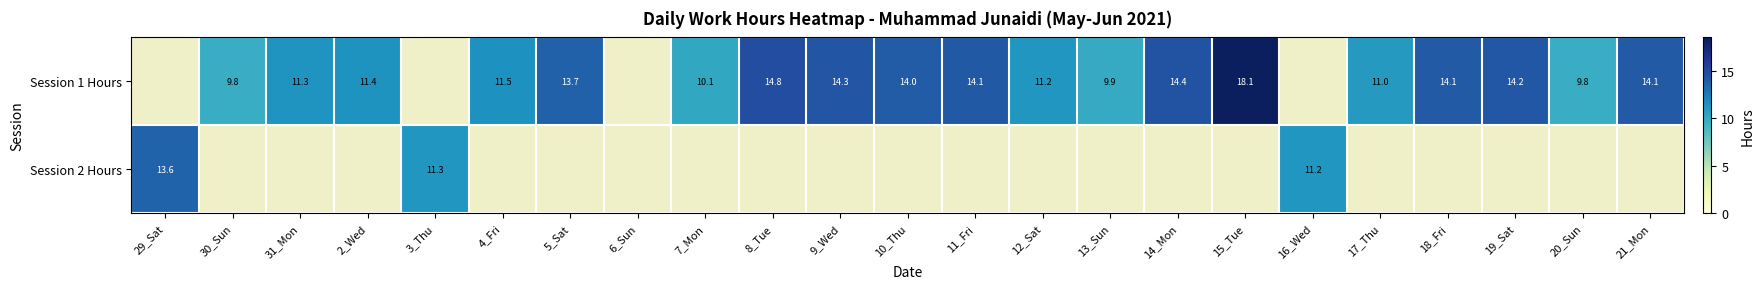

What is the difference between the maximum and minimum values in the Session 2 Hours series?

2.4